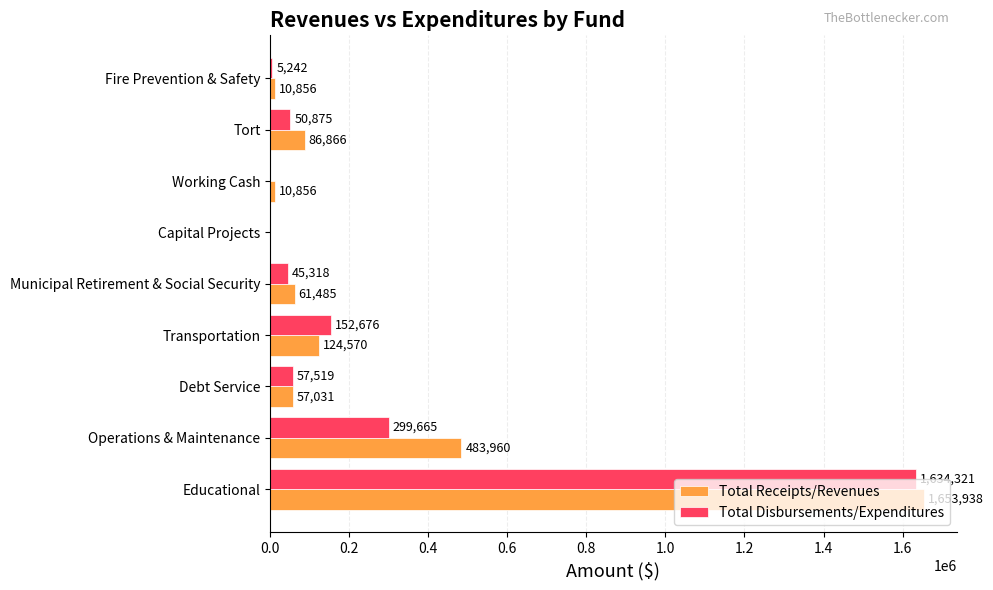

What is the greatest value displayed?

1653938